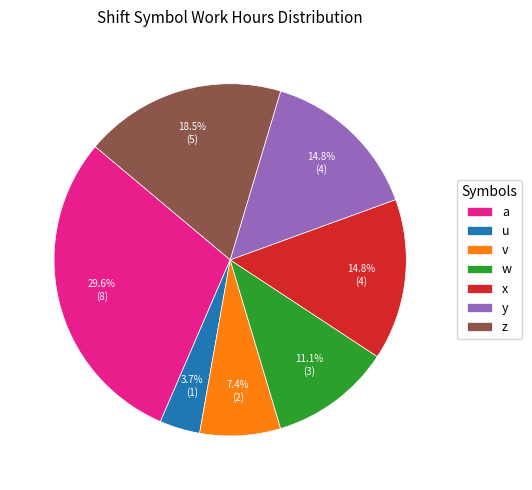

Between v and a, which is larger?

a